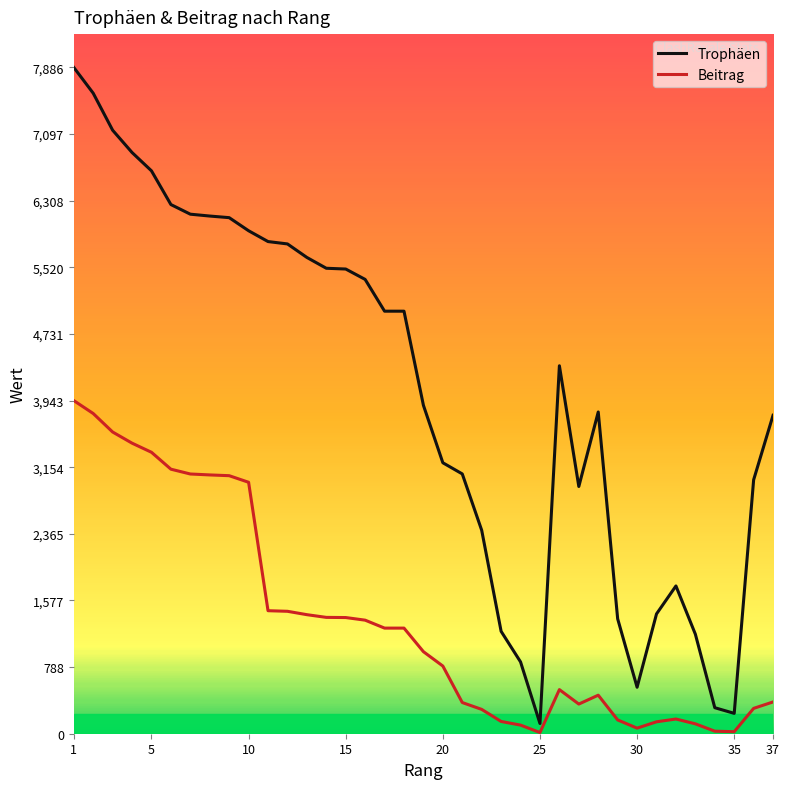

What is the difference between the second highest and minimum values in the Trophäen series?

7460